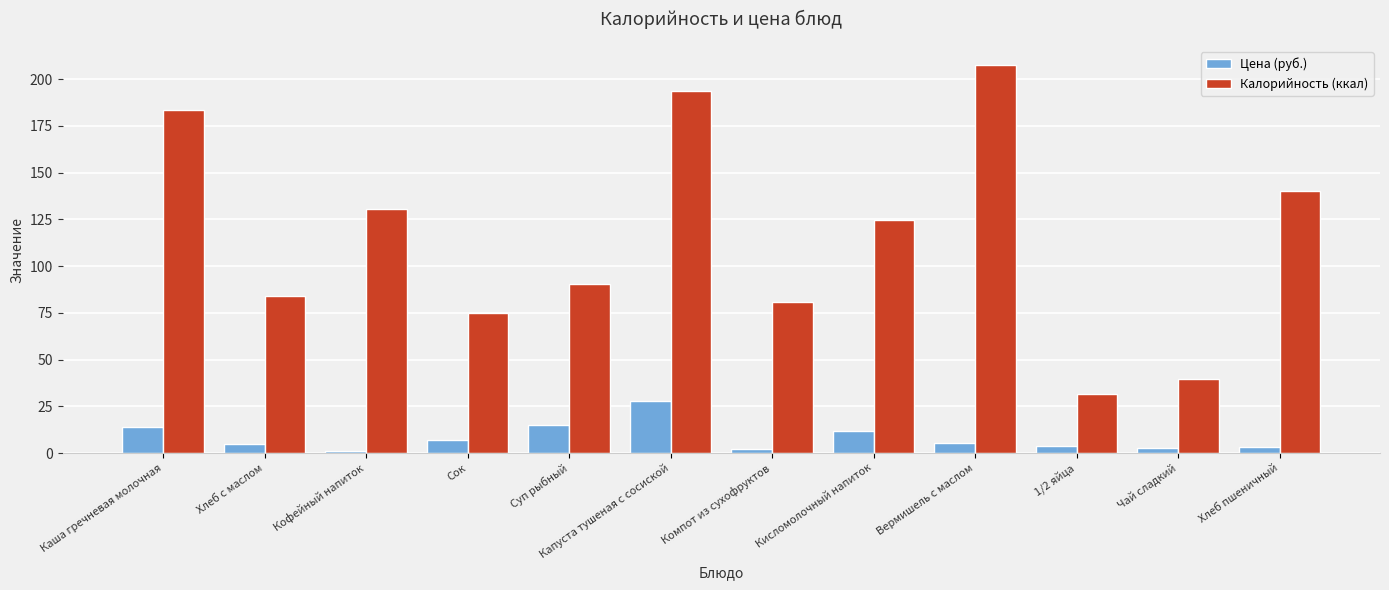

Rank the series by their average value, from lowest to highest.

Цена (руб.), Калорийность (ккал)